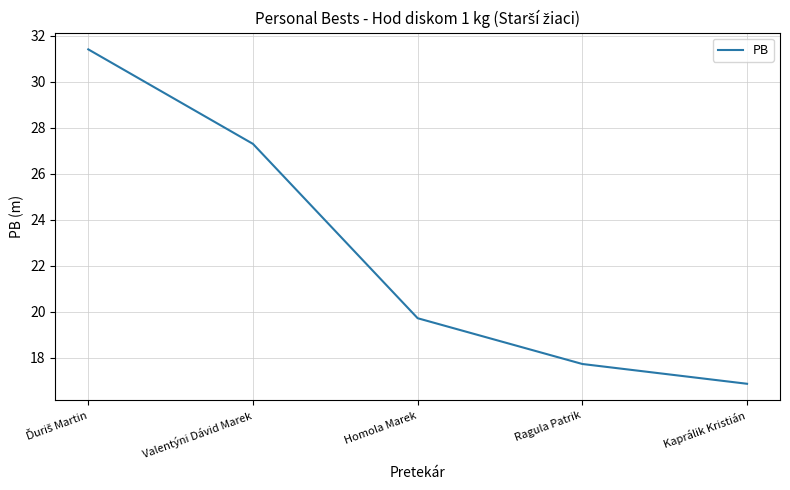

What is the sum of the values at Kaprálik Kristián and Ragula Patrik?

34.6